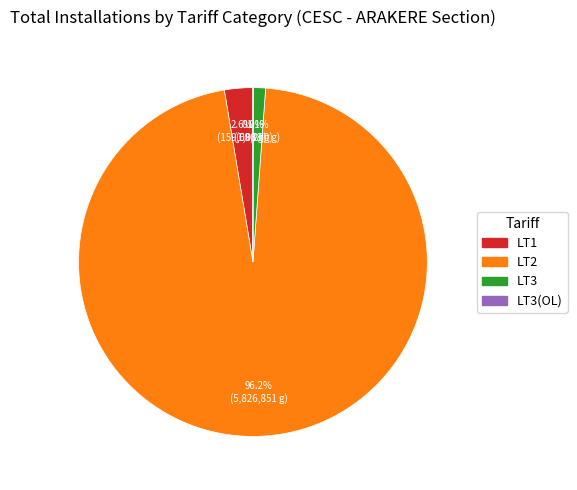

Does any single category account for the majority?

Yes